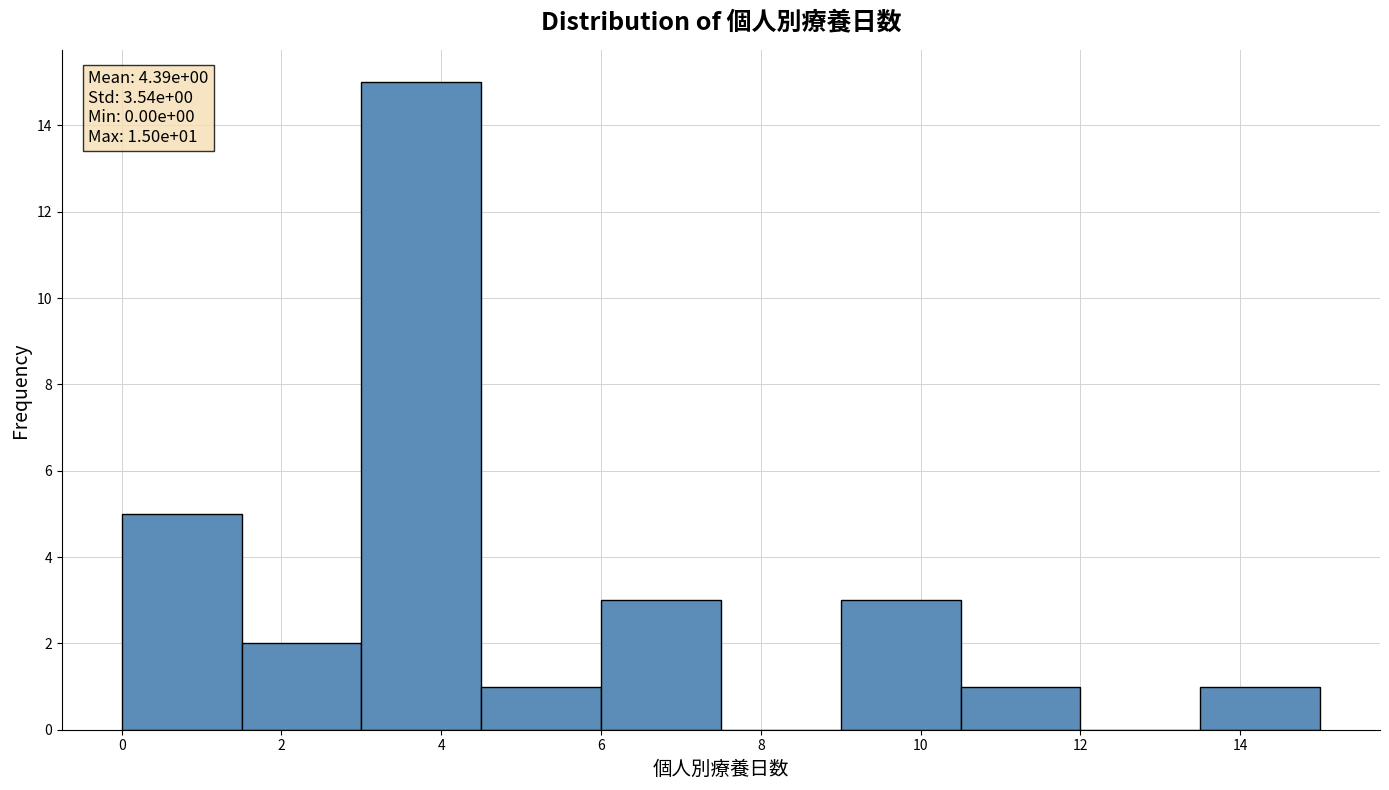

Over which range of the x-axis is the bar tallest?

3.0 to 4.5